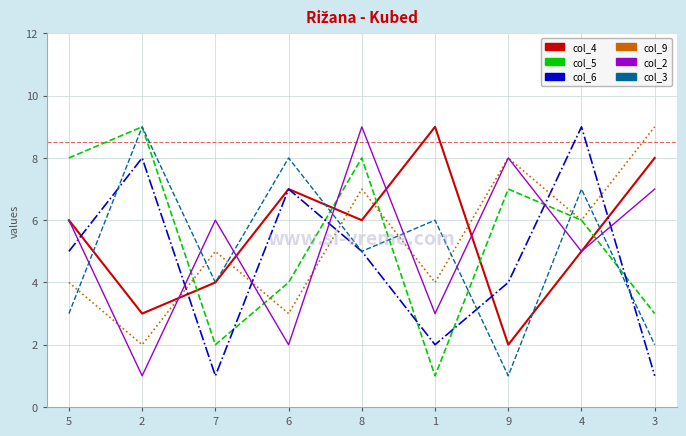

At which category does col_6 reach its first local peak?

2